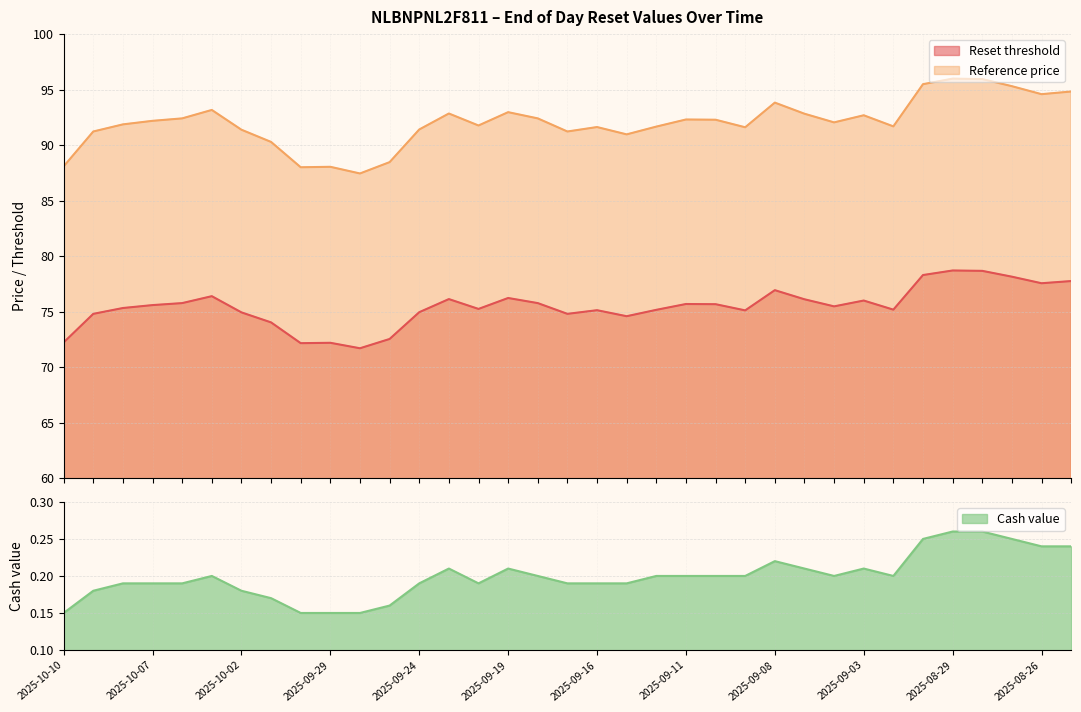

What are all the series names shown in the legend?

Reset threshold, Reference price, Cash value